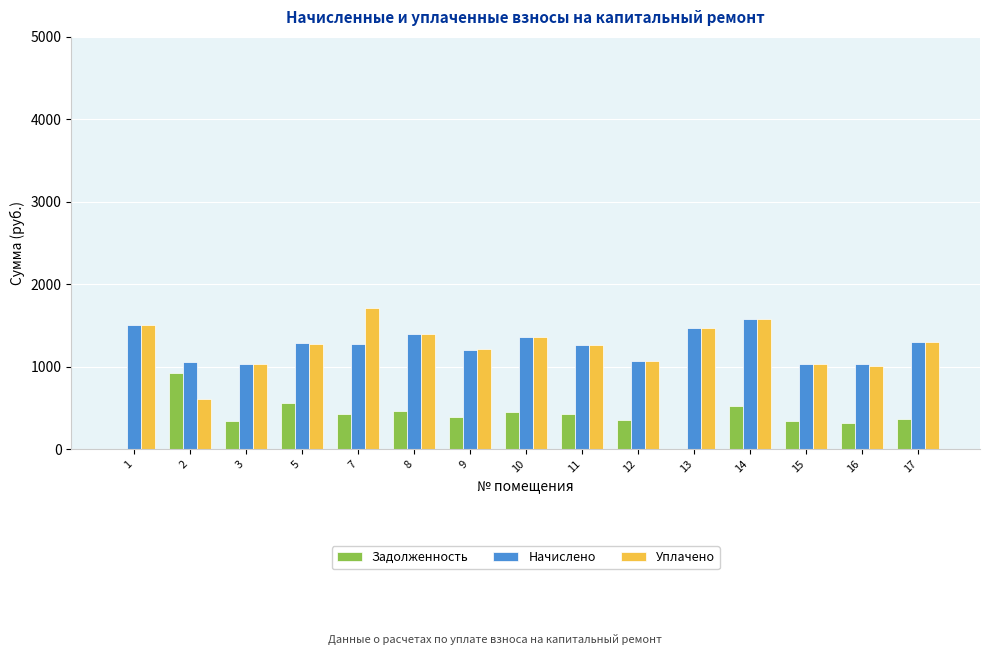

What is the greatest value displayed?

1705.8